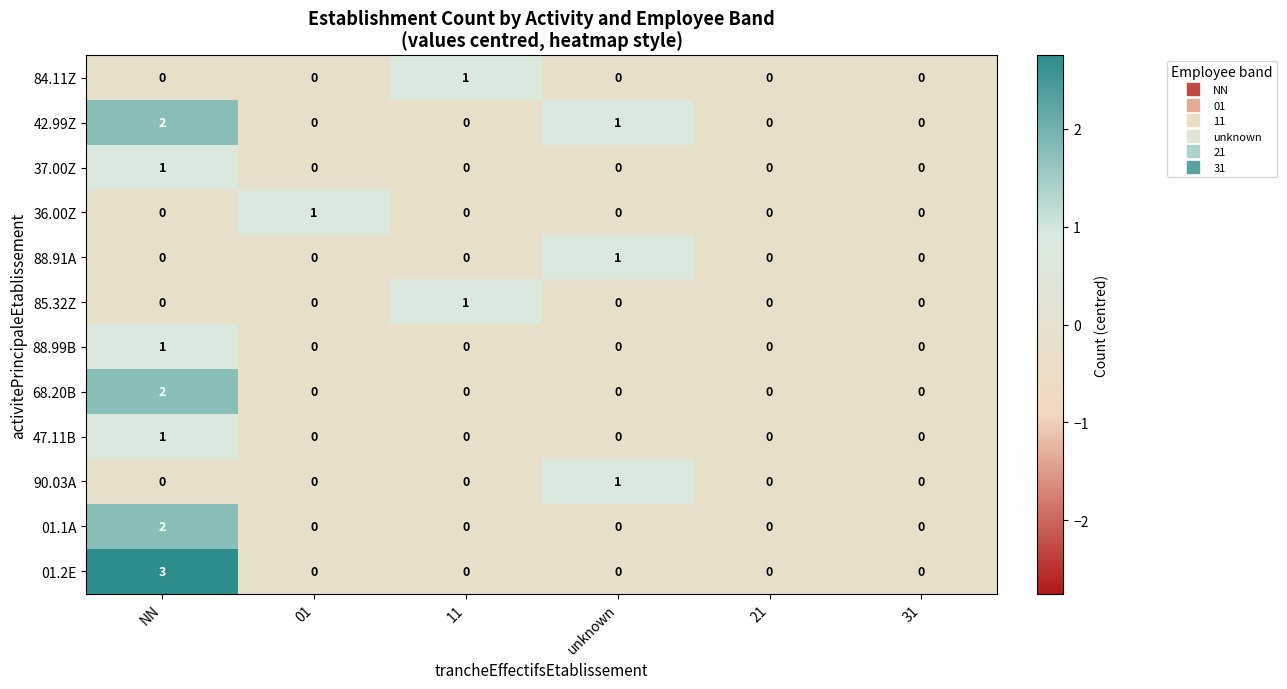

At which category is the sum across all series the highest?

NN